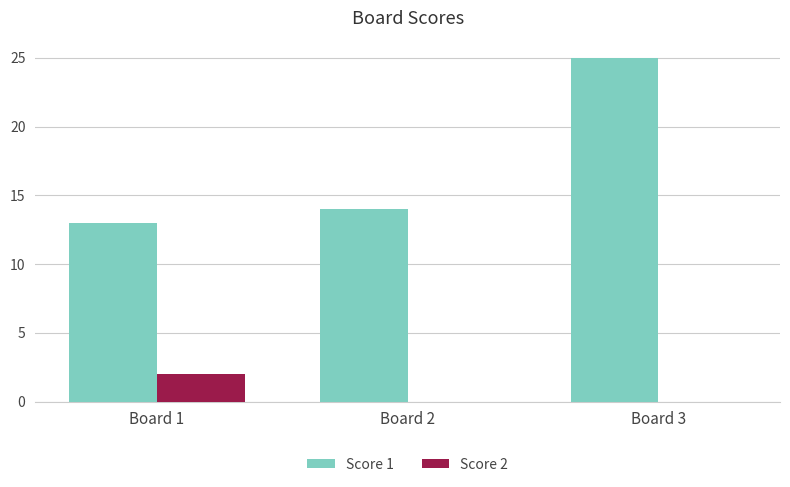

Which series has the widest spread of values?

Score 1